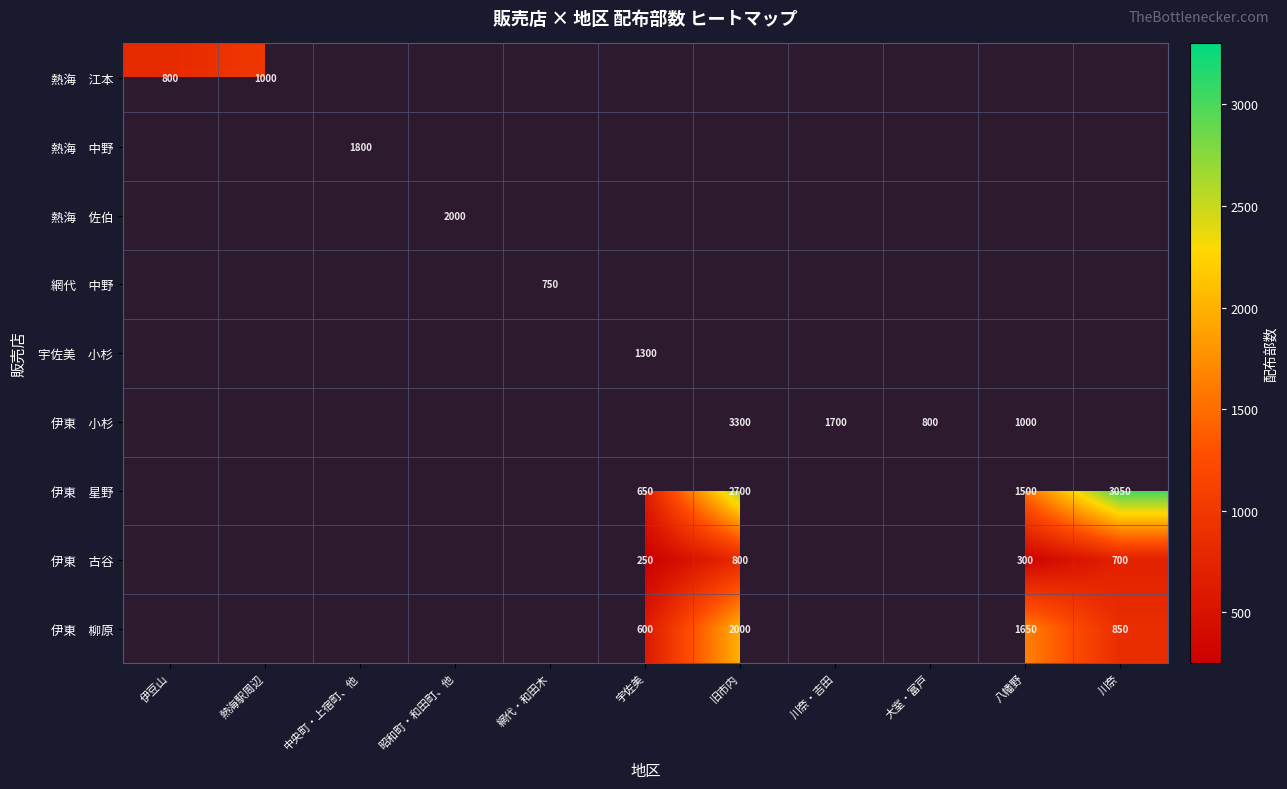

How many positive values does the 宇佐美 小杉 series have?

1